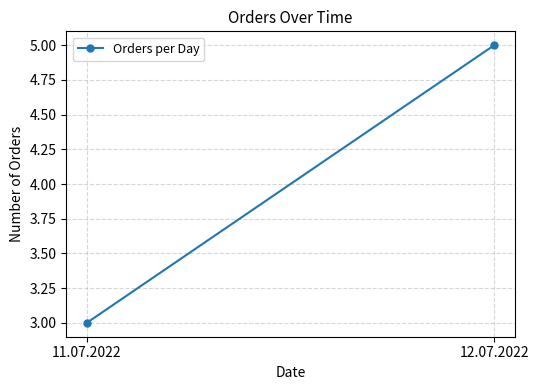

What is the label of the 1st point from the right?

12.07.2022